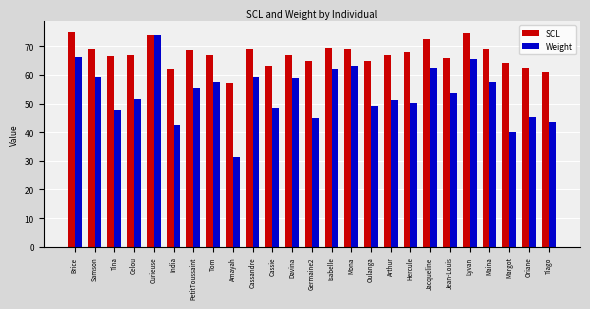

At which category does the chart reach its minimum across all series?

Amayah